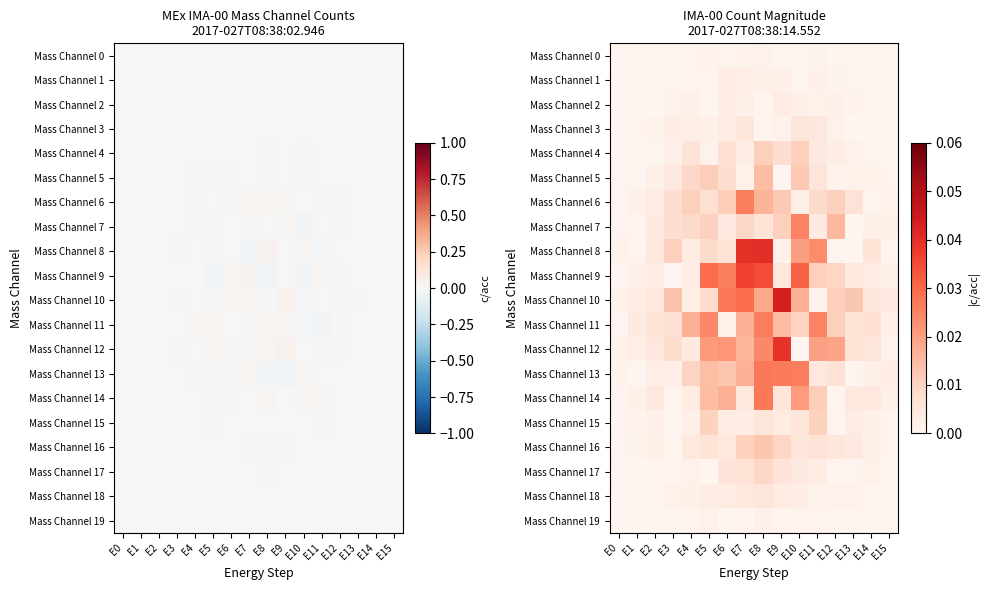

How many categories are shown in the chart?

16